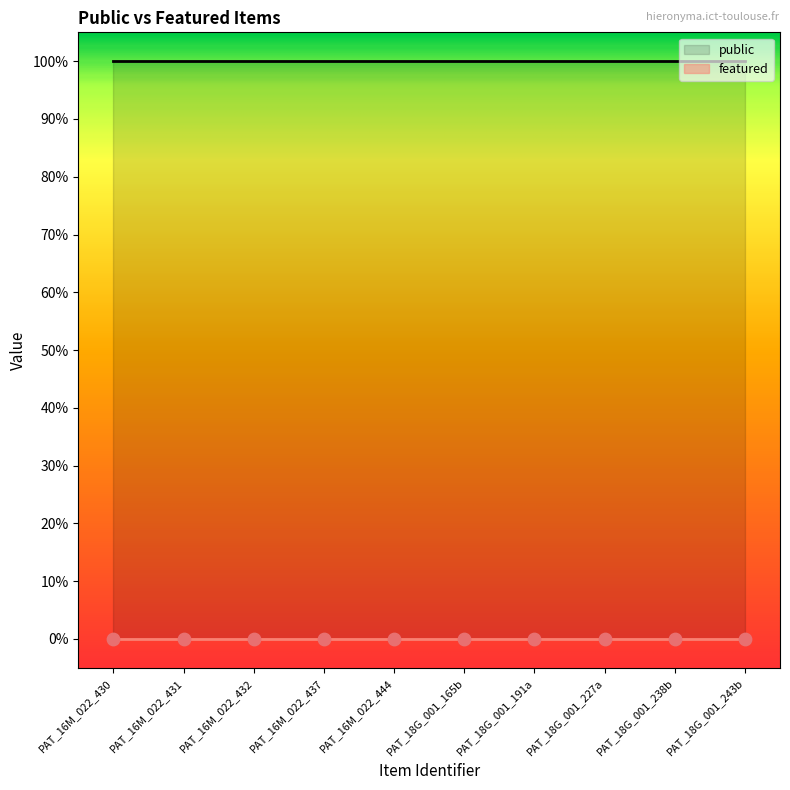

What is the total value across all series at PAT_18G_001_227a?

1